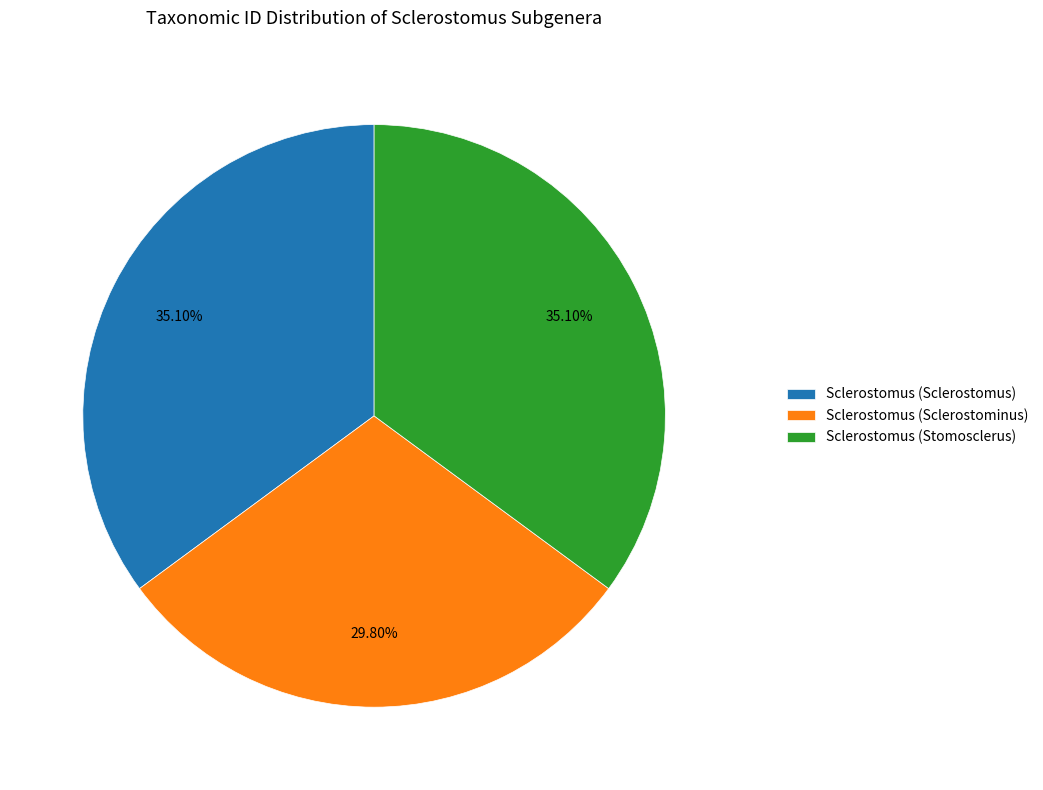

What is the total percentage of Sclerostomus (Sclerostominus) and Sclerostomus (Sclerostomus)?

64.9%